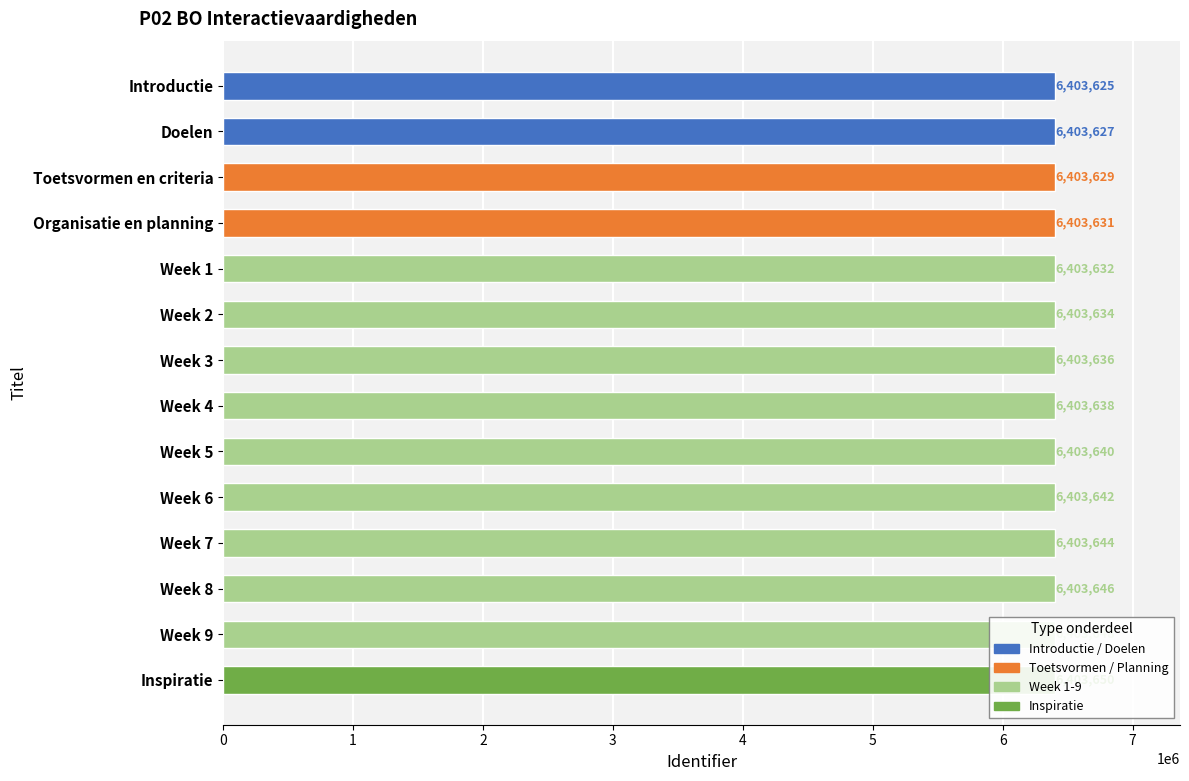

Is it true that the value at Week 1 is 6403632?

True